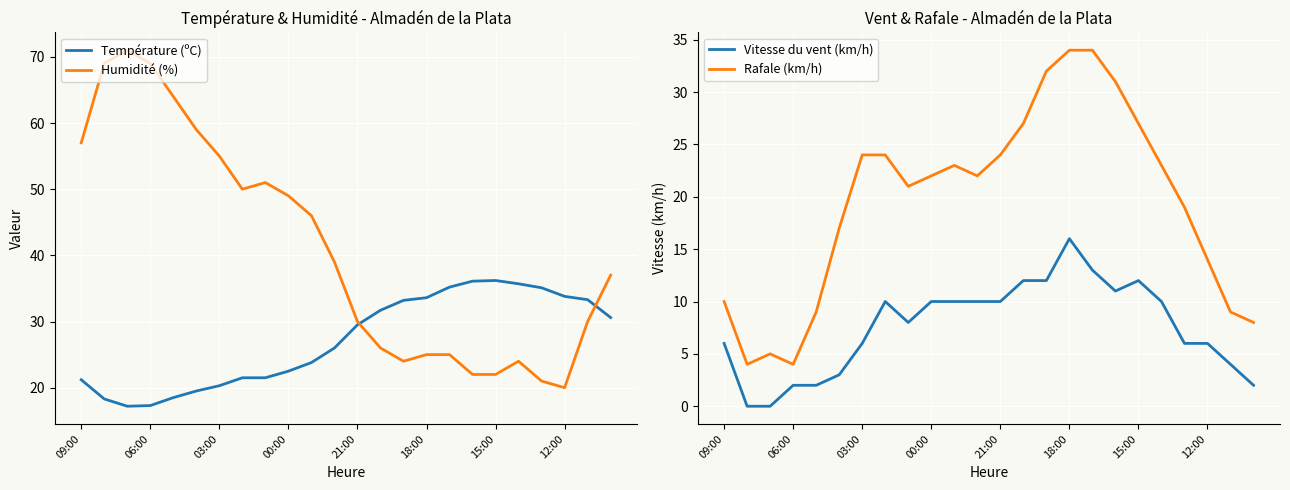

Reading right to left, what are all the values shown in this chart?

Température (ºC): 30.6	33.3	33.8	35.1	35.7	36.2	36.1	35.2	33.6	33.2	31.7	29.5	26.0	23.8	22.5	21.5	21.5	20.3	19.5	18.5	17.3	17.2	18.3	21.2
Humidité (%): 37.0	30.0	20.0	21.0	24.0	22.0	22.0	25.0	25.0	24.0	26.0	30.0	39.0	46.0	49.0	51.0	50.0	55.0	59.0	64.0	69.0	71.0	69.0	57.0
Vitesse du vent (km/h): 2.0	4.0	6.0	6.0	10.0	12.0	11.0	13.0	16.0	12.0	12.0	10.0	10.0	10.0	10.0	8.0	10.0	6.0	3.0	2.0	2.0	0.0	0.0	6.0
Rafale (km/h): 8.0	9.0	14.0	19.0	23.0	27.0	31.0	34.0	34.0	32.0	27.0	24.0	22.0	23.0	22.0	21.0	24.0	24.0	17.0	9.0	4.0	5.0	4.0	10.0